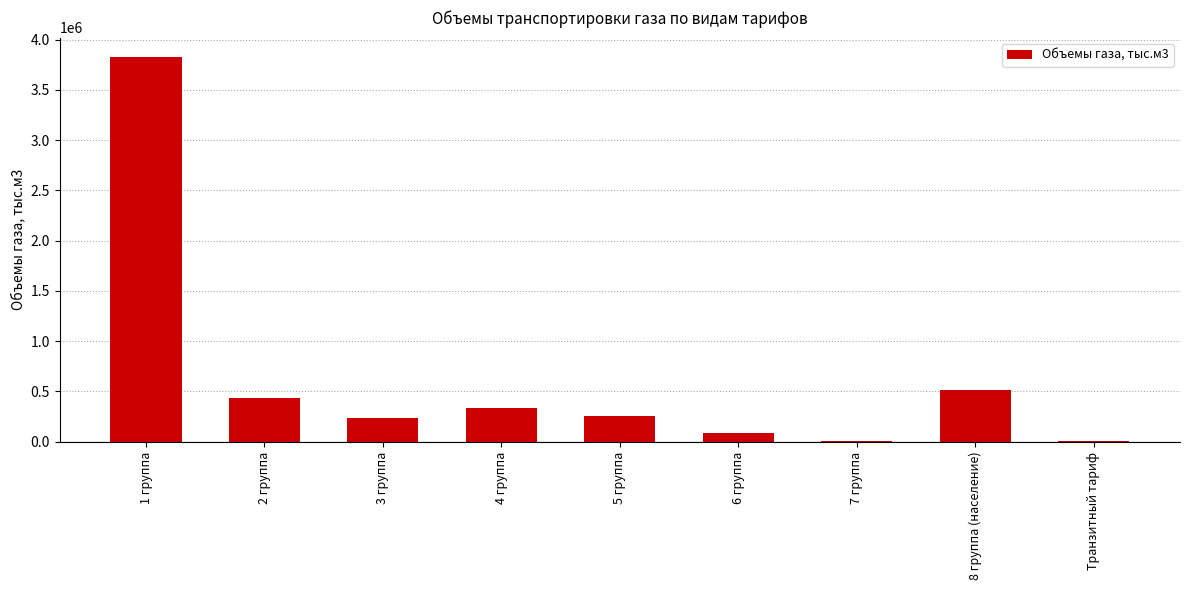

At which label is the value closest to 1918110?

8 группа (население)